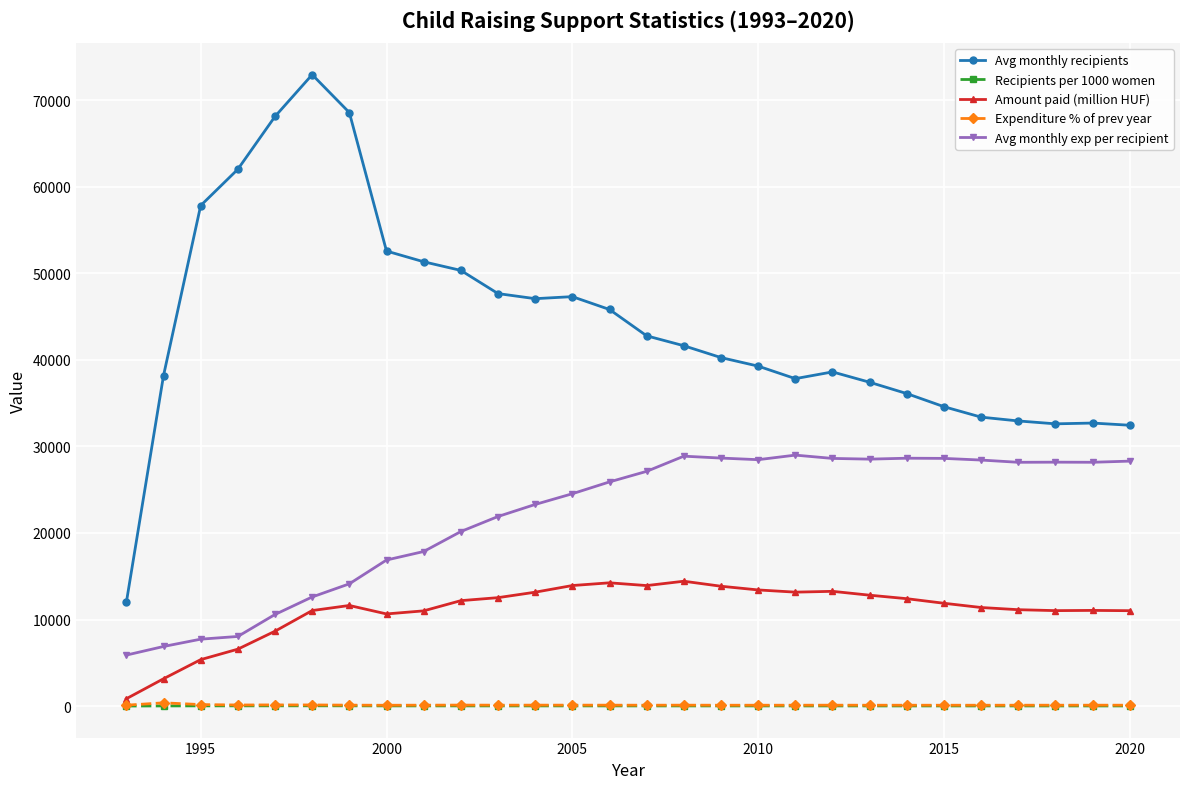

Does the chart display data point markers on the line(s)?

Yes